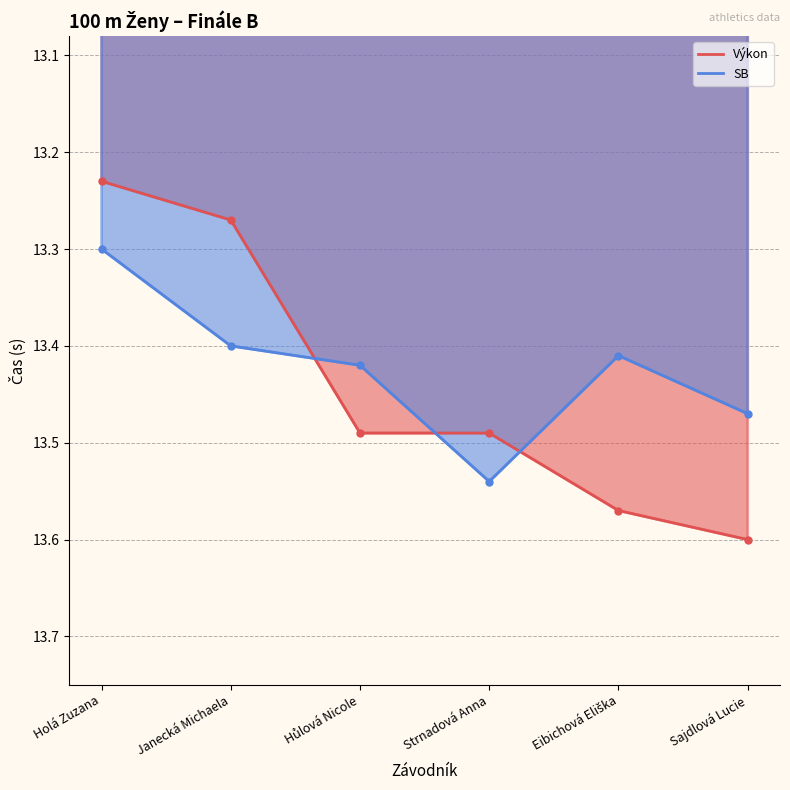

Is it true that SB equals 13.5 at Sajdlová Lucie?

True